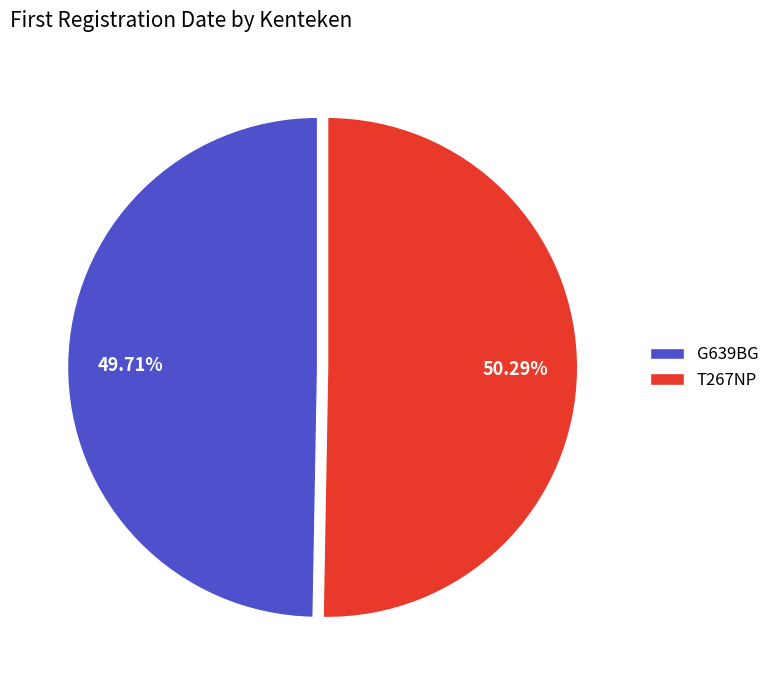

What percentage is the T267NP slice, to the nearest percent?

50%